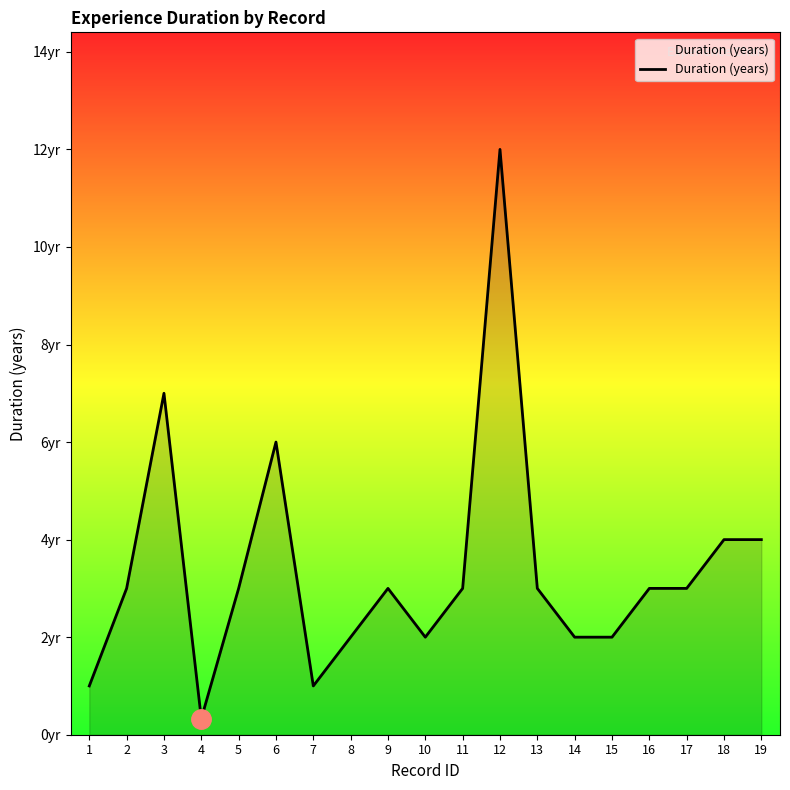

Reading left to right, what are all the values shown in this chart?

1=1.0	2=3.0	3=7.0	4=0.3	5=3.0	6=6.0	7=1.0	8=2.0	9=3.0	10=2.0	11=3.0	12=12.0	13=3.0	14=2.0	15=2.0	16=3.0	17=3.0	18=4.0	19=4.0